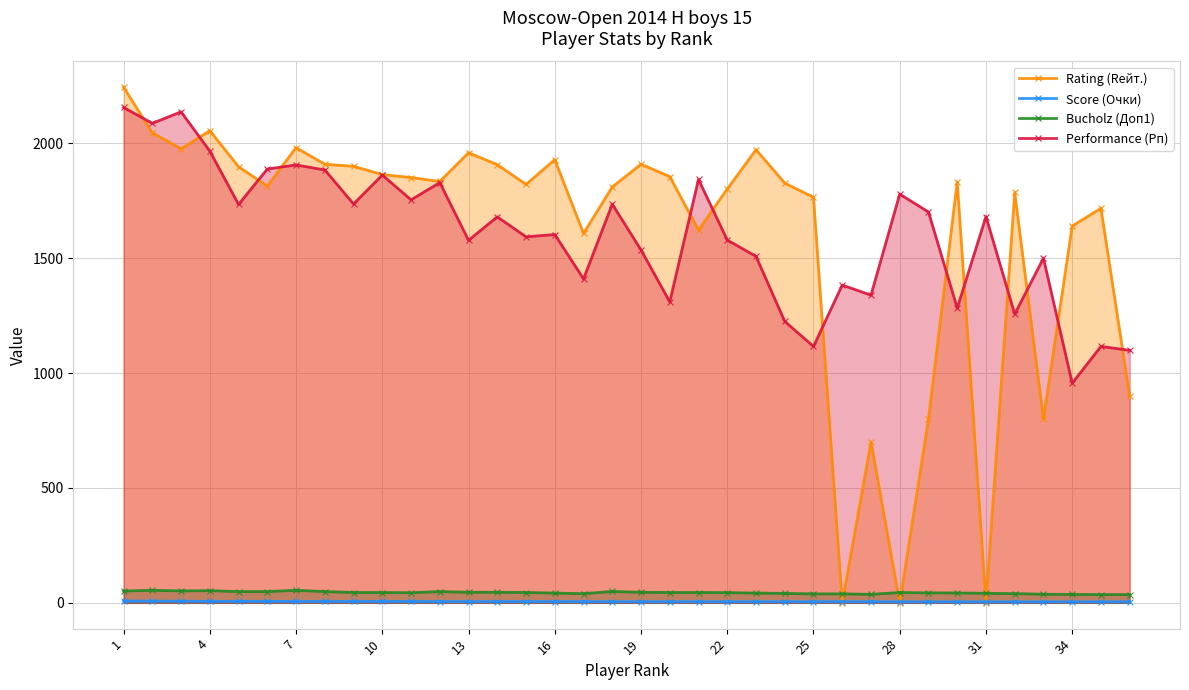

How many Score (Очки) values are between 5 and 6?

21